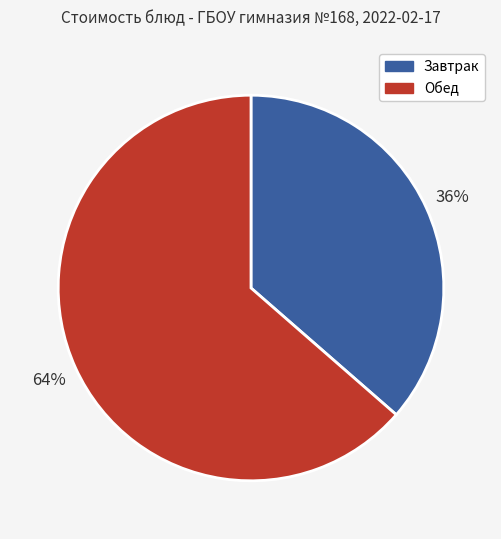

To the nearest percent, what is the average slice percentage?

50%